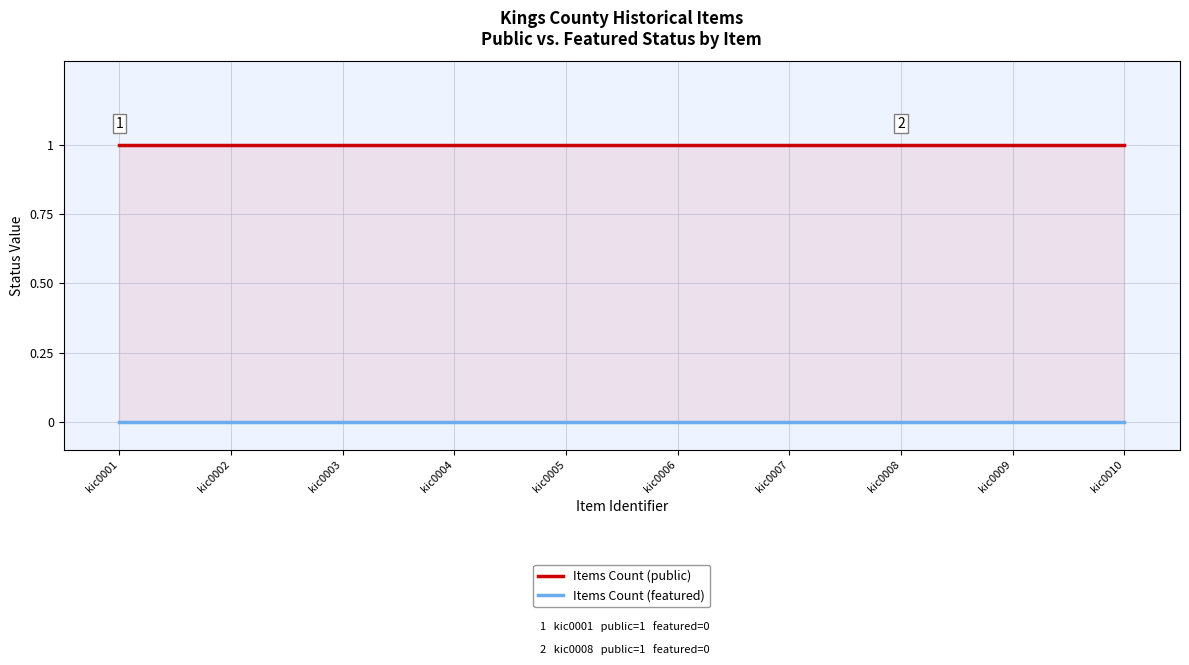

Reading left to right, list all the values displayed in this chart.

Items Count (public): 1	1	1	1	1	1	1	1	1	1
Items Count (featured): 0	0	0	0	0	0	0	0	0	0